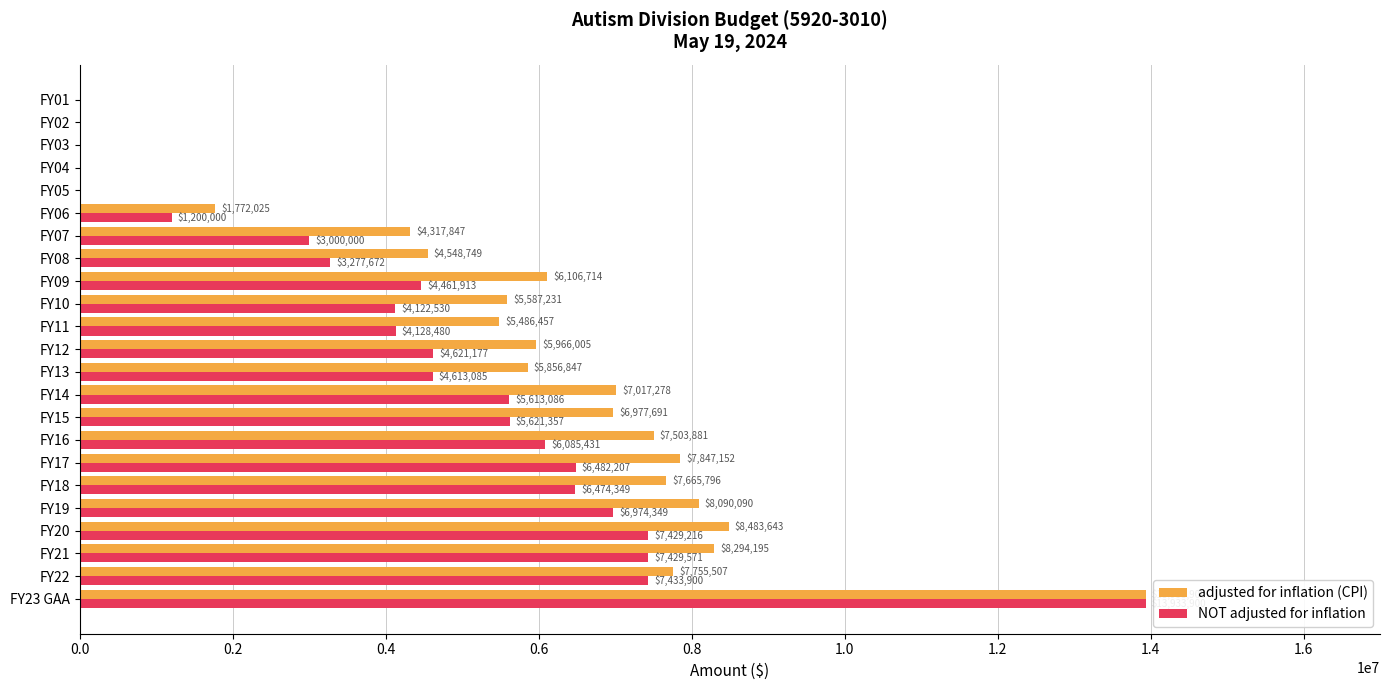

True or false: adjusted for inflation (CPI) has a value of 2844293 at FY21.

False